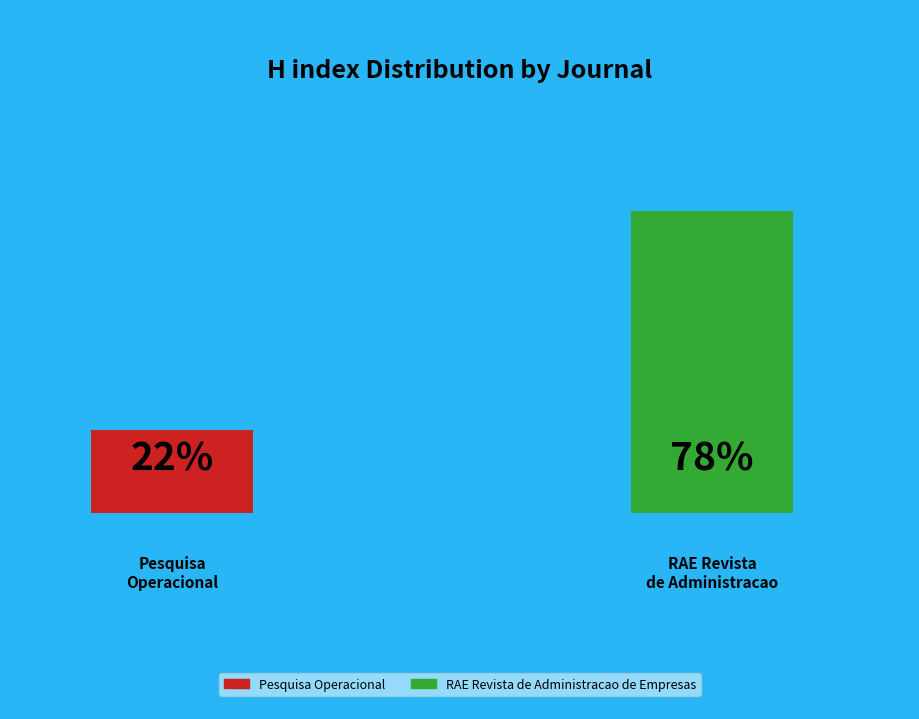

Which has a higher value, RAE Revista de Administracao de Empresas or Pesquisa Operacional?

RAE Revista de Administracao de Empresas